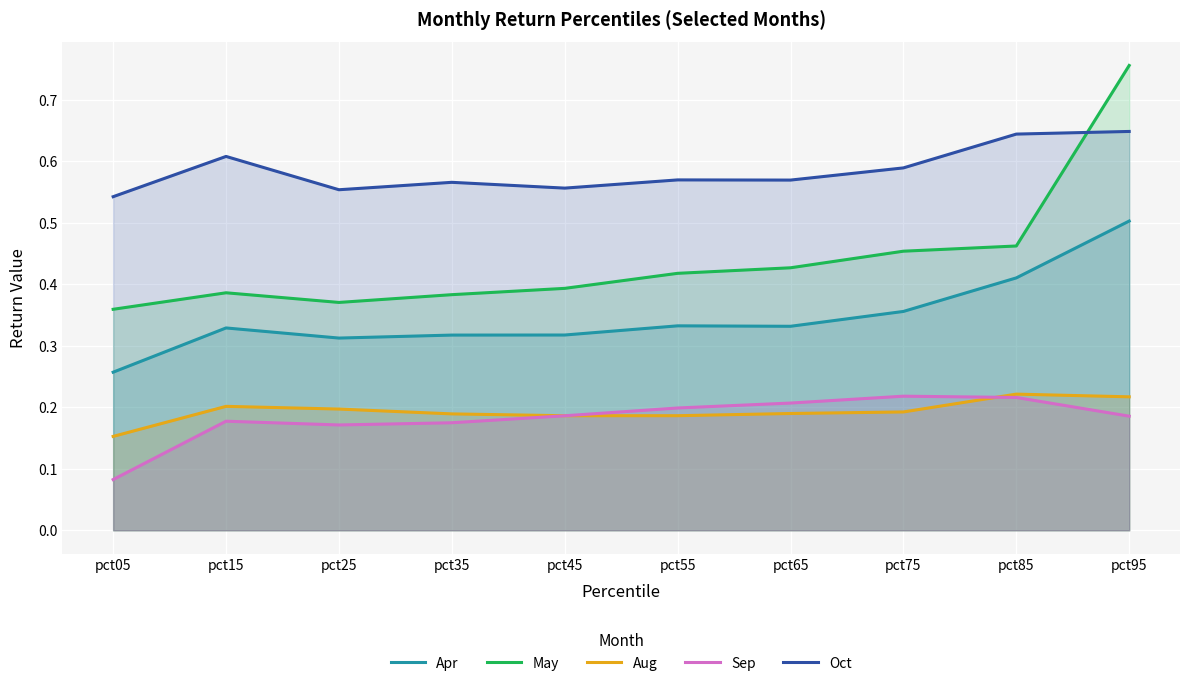

Reading left to right, extract all data points from this chart.

Apr: pct05=0.3	pct15=0.3	pct25=0.3	pct35=0.3	pct45=0.3	pct55=0.3	pct65=0.3	pct75=0.4	pct85=0.4	pct95=0.5
May: pct05=0.4	pct15=0.4	pct25=0.4	pct35=0.4	pct45=0.4	pct55=0.4	pct65=0.4	pct75=0.5	pct85=0.5	pct95=0.8
Aug: pct05=0.2	pct15=0.2	pct25=0.2	pct35=0.2	pct45=0.2	pct55=0.2	pct65=0.2	pct75=0.2	pct85=0.2	pct95=0.2
Sep: pct05=0.1	pct15=0.2	pct25=0.2	pct35=0.2	pct45=0.2	pct55=0.2	pct65=0.2	pct75=0.2	pct85=0.2	pct95=0.2
Oct: pct05=0.5	pct15=0.6	pct25=0.6	pct35=0.6	pct45=0.6	pct55=0.6	pct65=0.6	pct75=0.6	pct85=0.6	pct95=0.6